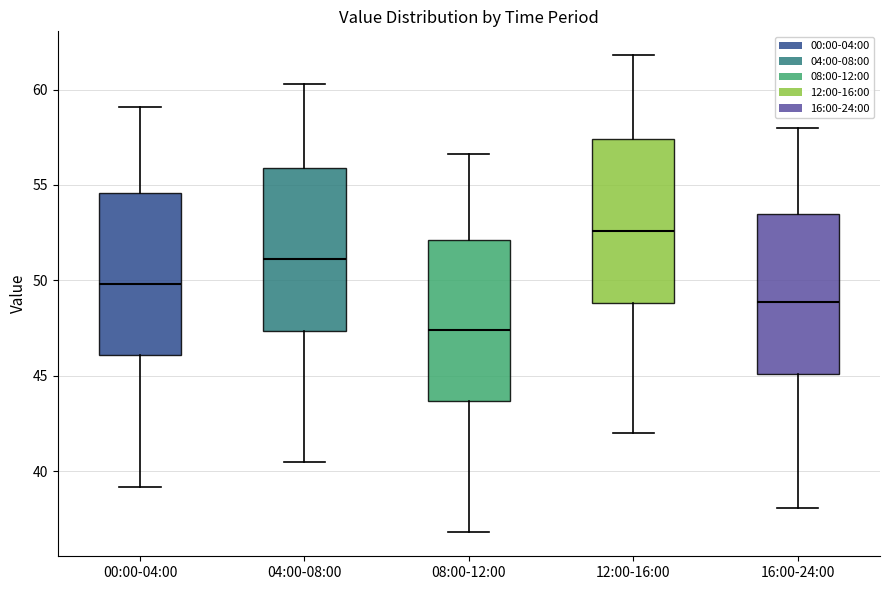

Which box has the highest median line?

12:00-16:00